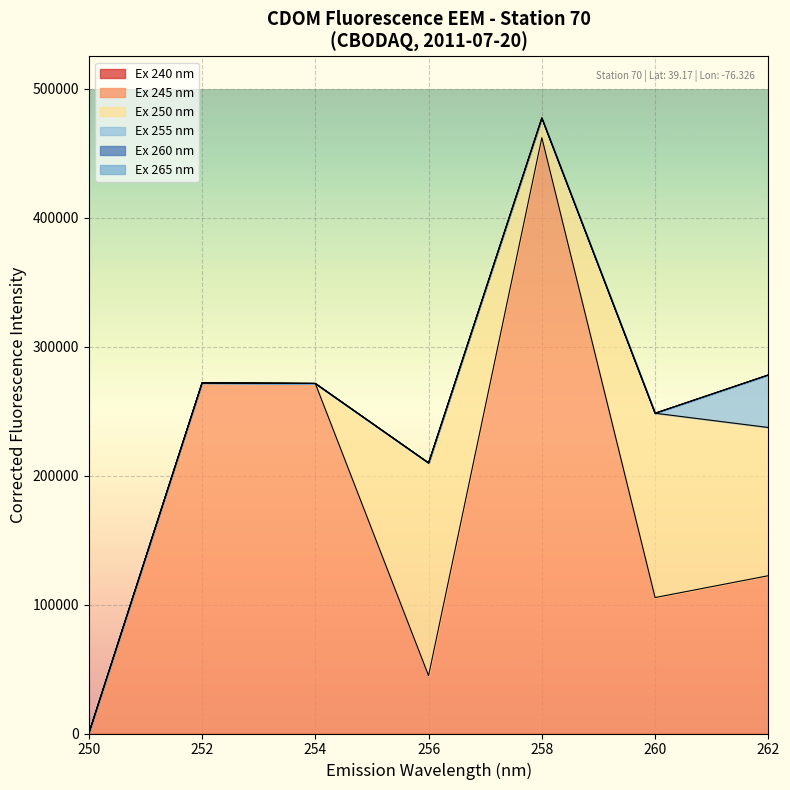

Does the chart display data point markers on the line(s)?

No